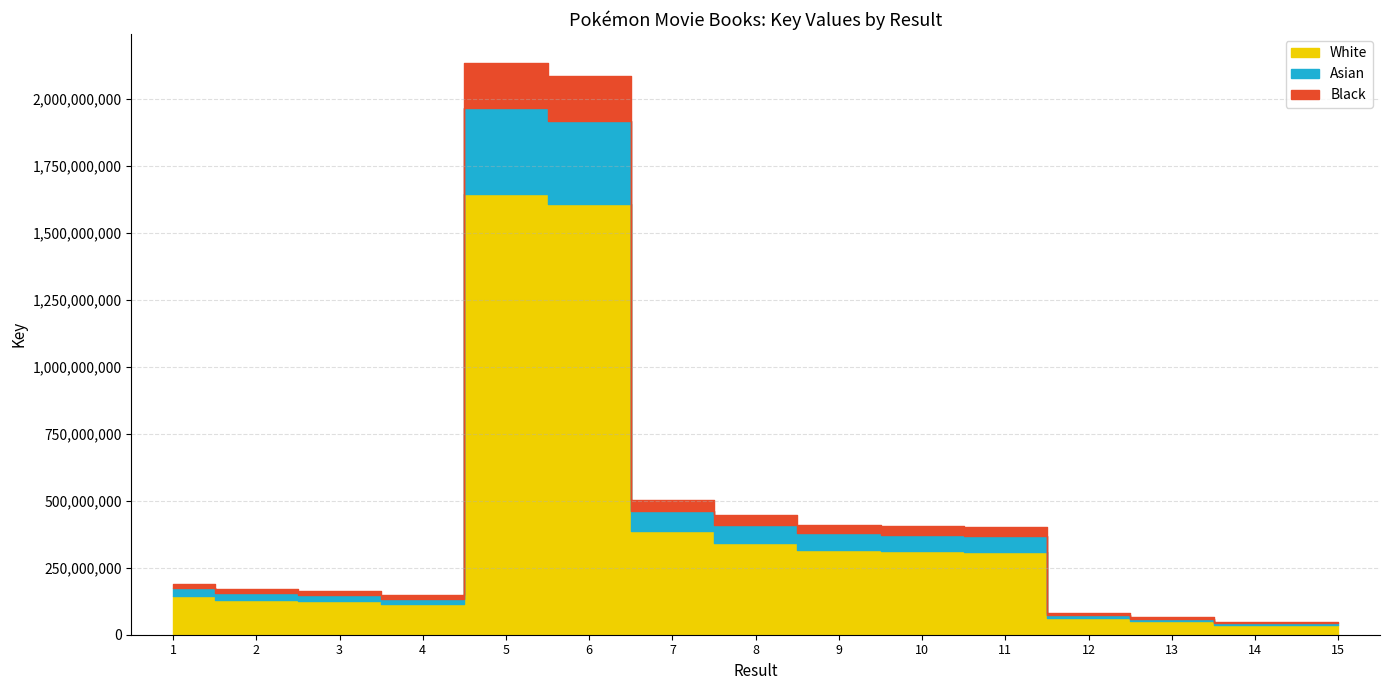

Reading left to right, list all the values displayed in this chart.

1=187836063	2=169666367	3=161592960	4=146761881	5=2134010677	6=2084733010	7=503303396	8=445350022	9=411077276	10=404014560	11=400081421	12=79858713	13=64641962	14=47021844	15=47021847